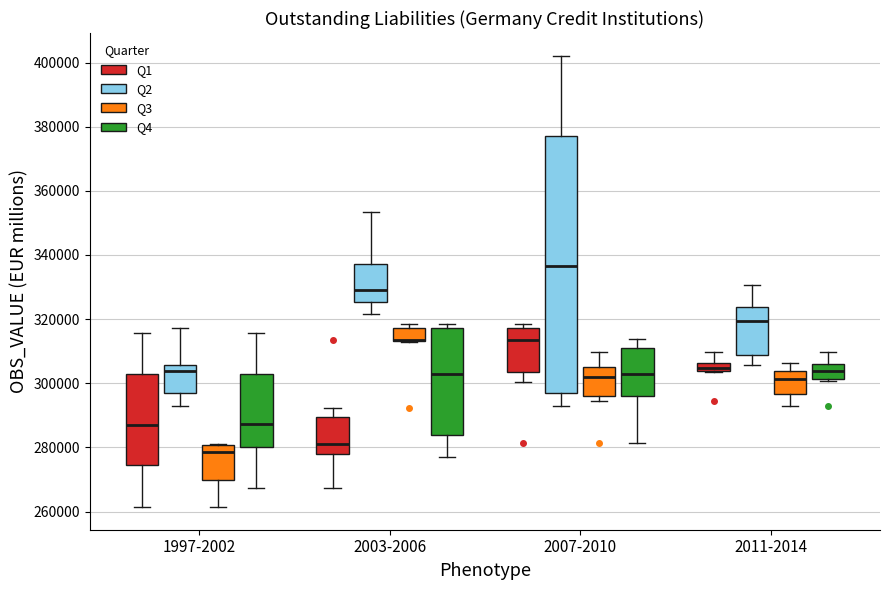

Where is the lower edge of the box for 2011-2014 (Q2) on the y-axis? The values are not printed on the chart, so give them approximately, as read against the axis.

308000